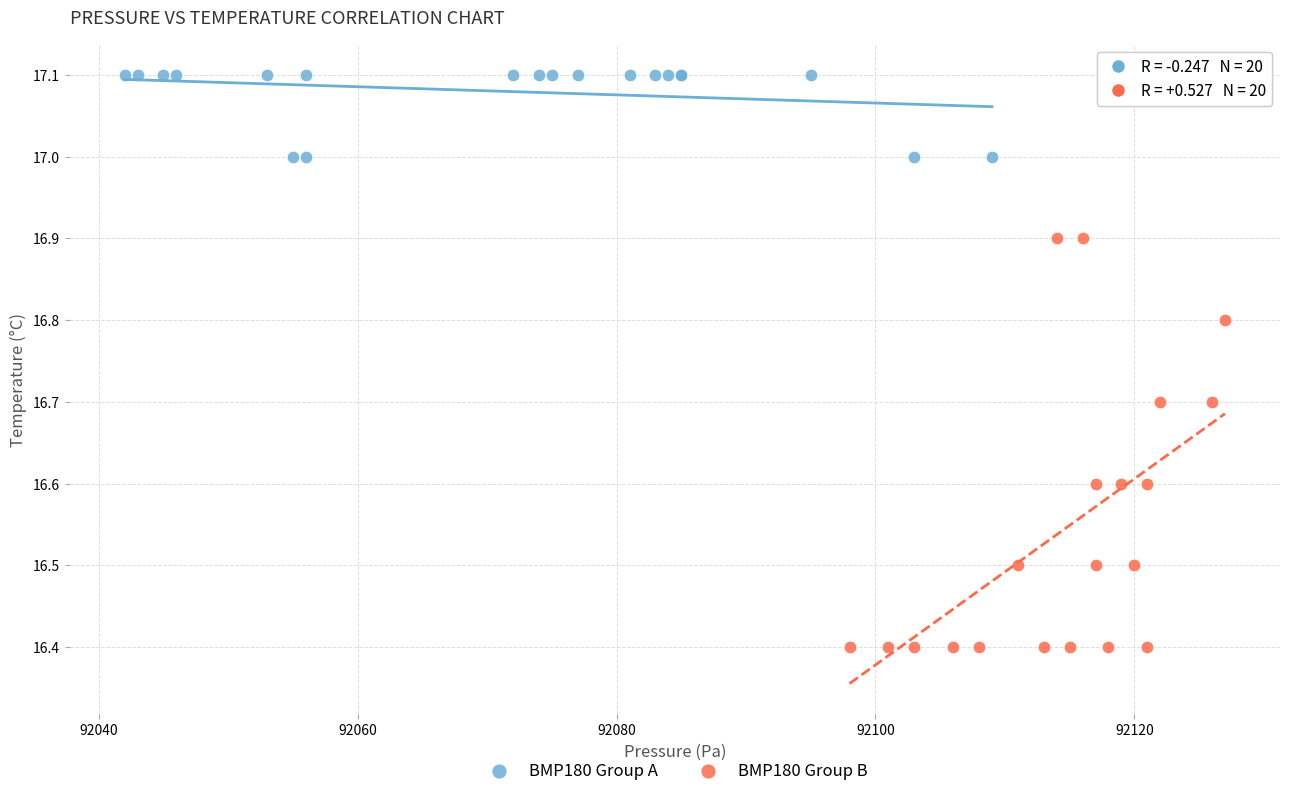

Which series contains the highest Y value?

BMP180 Group A